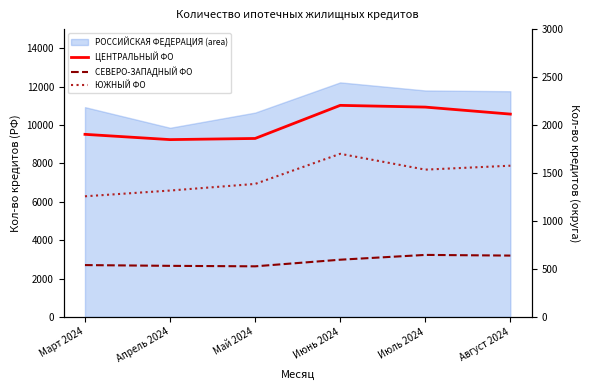

True or false: СЕВЕРО-ЗАПАДНЫЙ ФО and ЮЖНЫЙ ФО cross at least once.

False